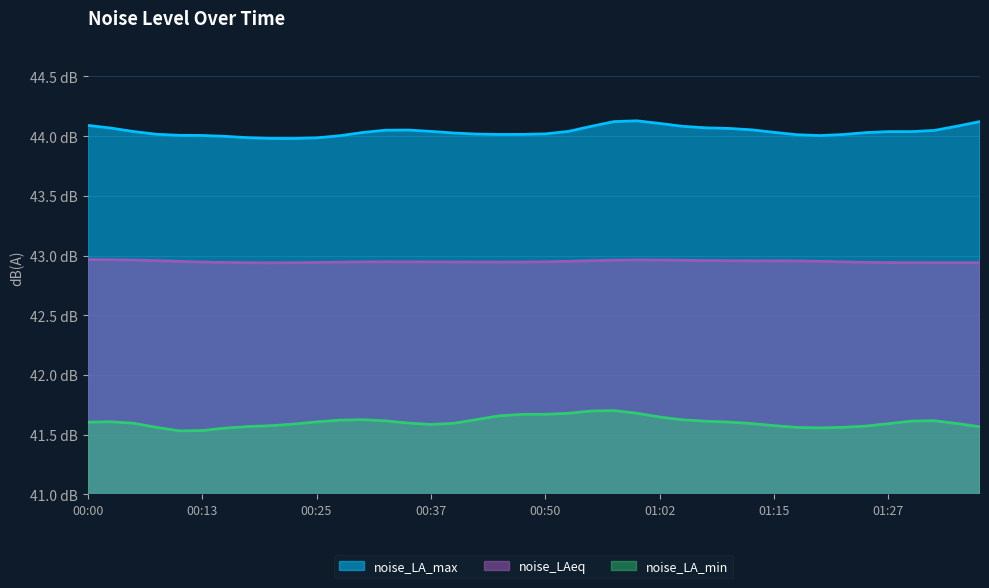

What is the approximate value of noise_LA_max at 01:05?

44.1